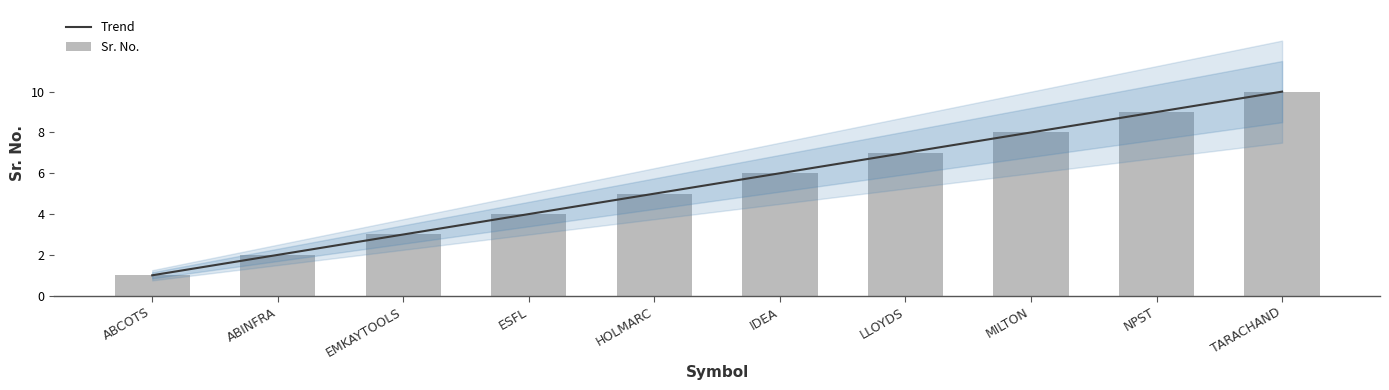

What is the difference between the maximum and minimum values?

9